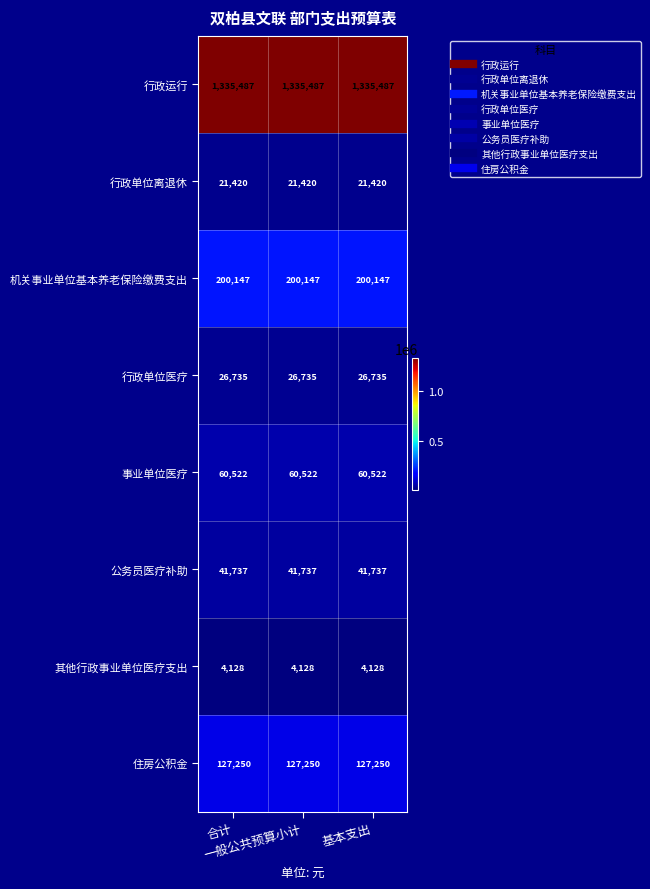

What is the minimum value for 住房公积金?

127250